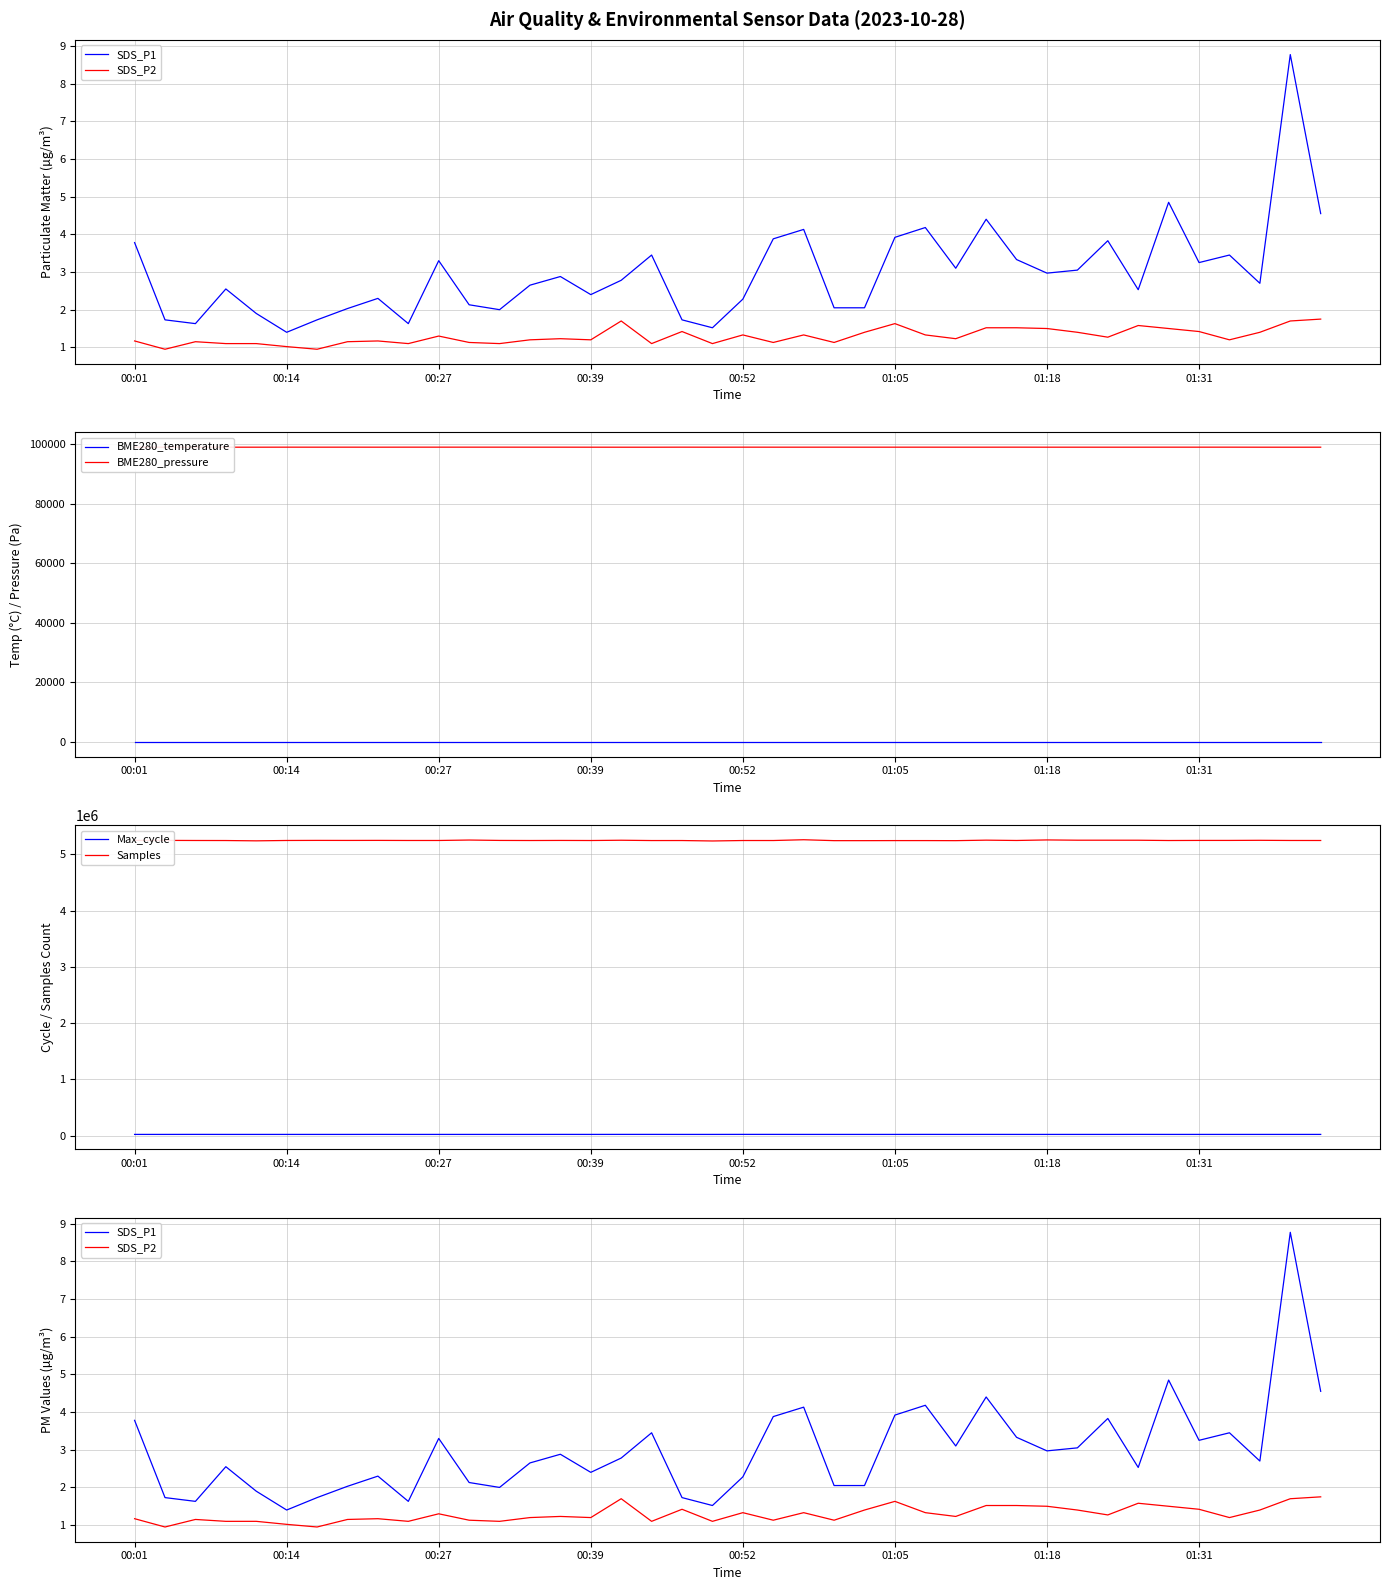

Where is Max_cycle nearest to the value 20332?

28